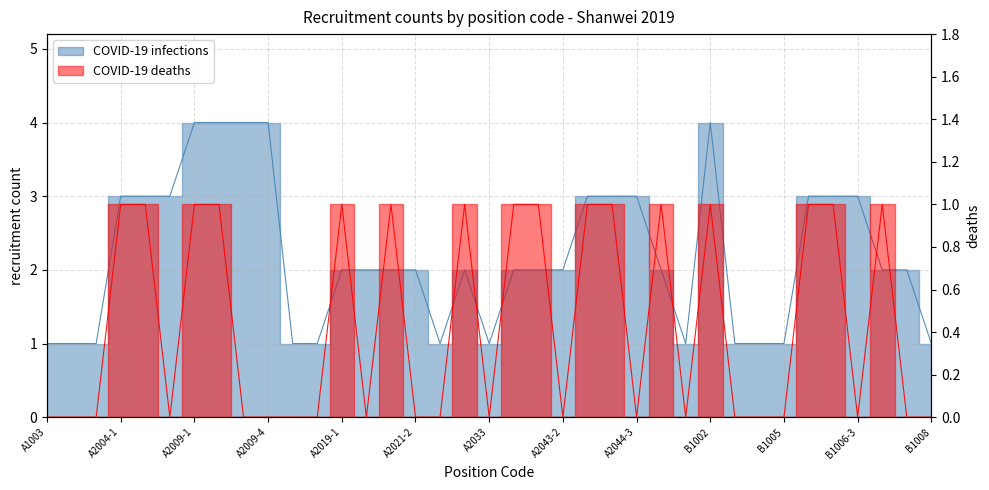

What is the label of the 26th point from the left?

A2045